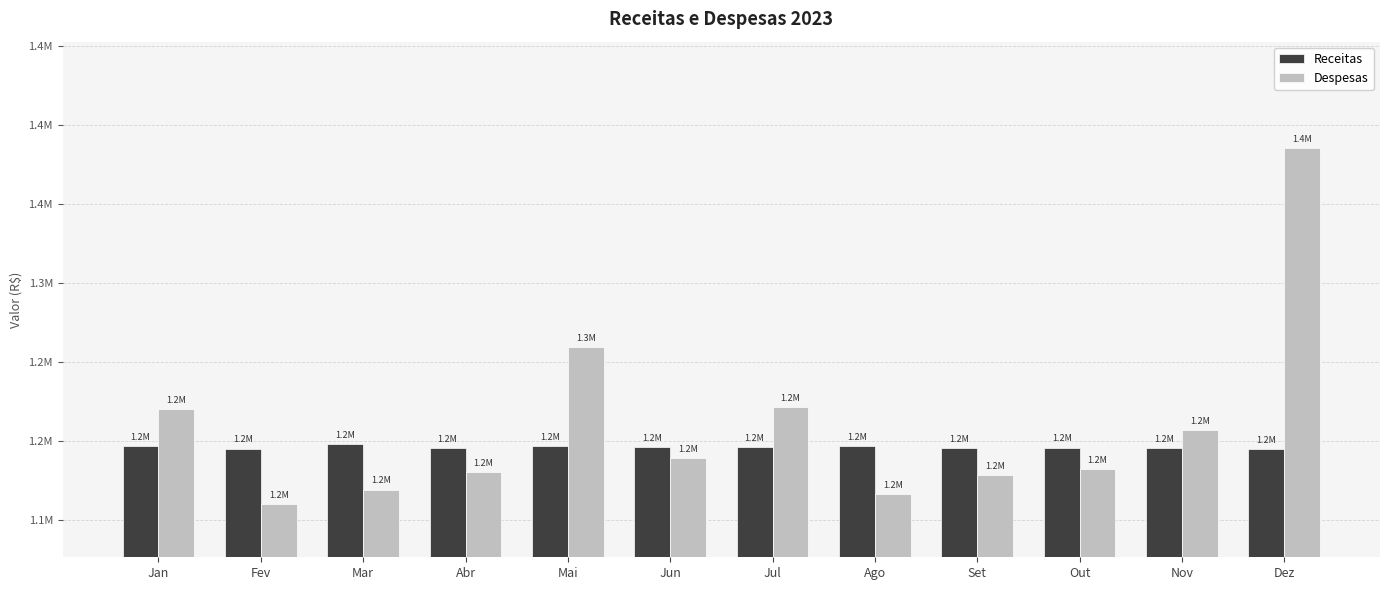

Reading left to right, list all the values displayed in this chart.

Receitas: Jan=1196442.4	Fev=1195029.3	Mar=1197804.6	Abr=1195373.9	Mai=1196772.4	Jun=1196196.6	Jul=1196110.9	Ago=1196763.4	Set=1195168.6	Out=1195631.8	Nov=1195433.9	Dez=1194508.6
Despesas: Jan=1219861.4	Fev=1159969.4	Mar=1169017.5	Abr=1179971.2	Mai=1259361.2	Jun=1189165.7	Jul=1221064.6	Ago=1166233.7	Set=1178343.0	Out=1181945.4	Nov=1206952.7	Dez=1385230.6